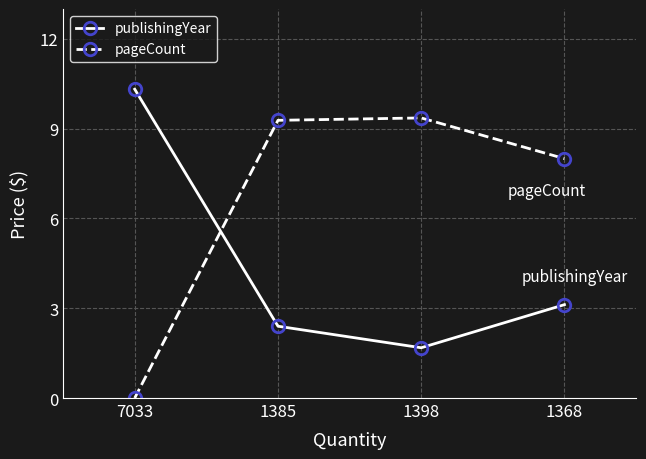

Reading left to right, list all the values displayed in this chart.

publishingYear: 10.3	2.4	1.7	3.1
pageCount: 0.0	9.3	9.4	8.0